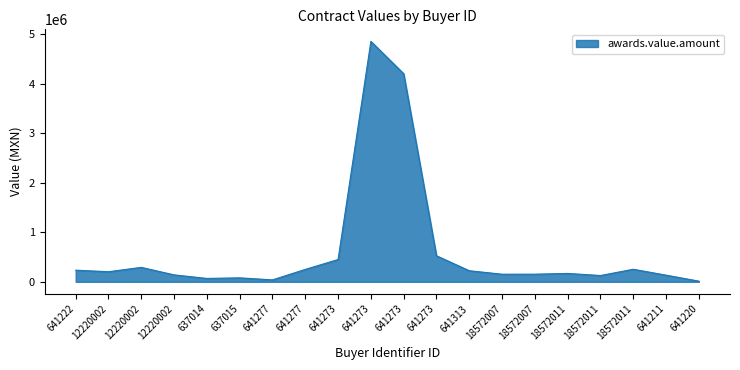

What is the ratio of the value at 18572011 to the value at 641313?

0.6